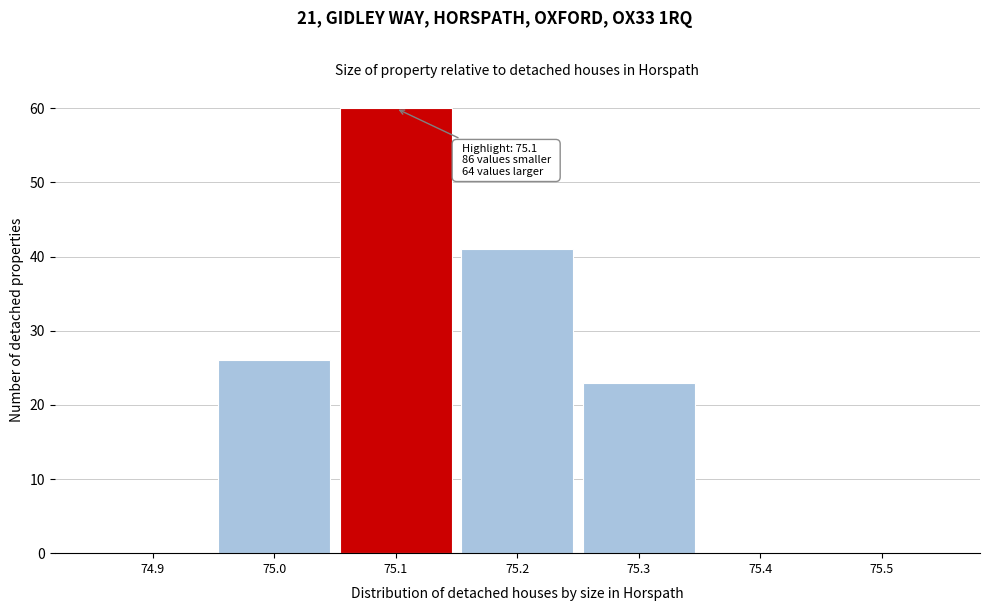

Which range on the x-axis has the tallest bar?

75.05 to 75.15